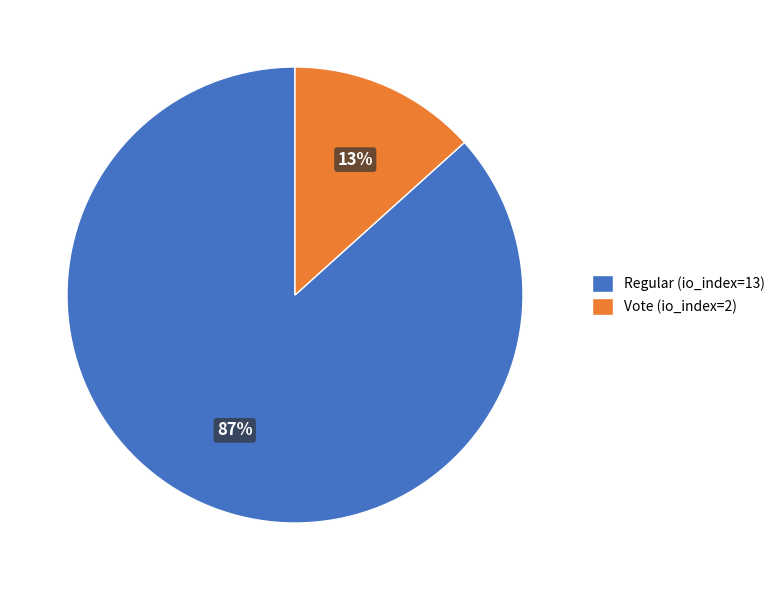

To the nearest percent, what percentage of the pie is Vote (io_index=2)?

13%